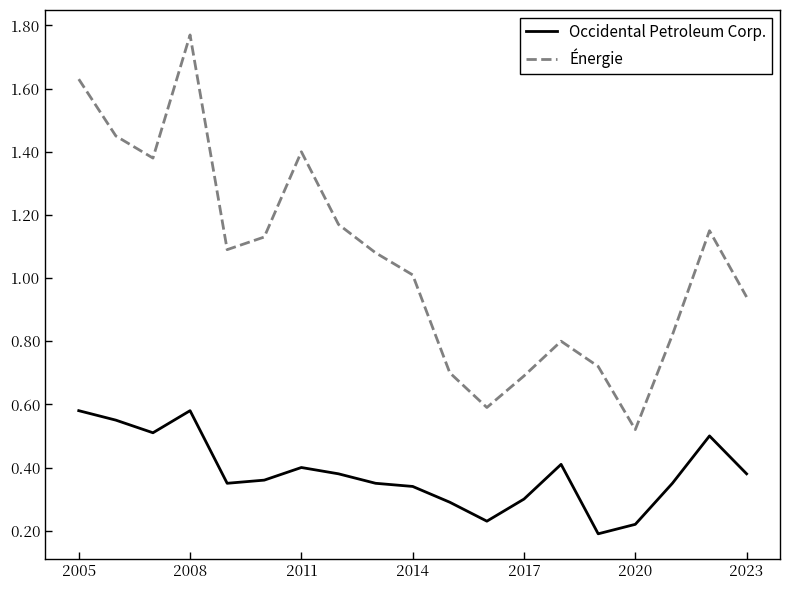

True or false: Énergie and Occidental Petroleum Corp. intersect in this chart.

False